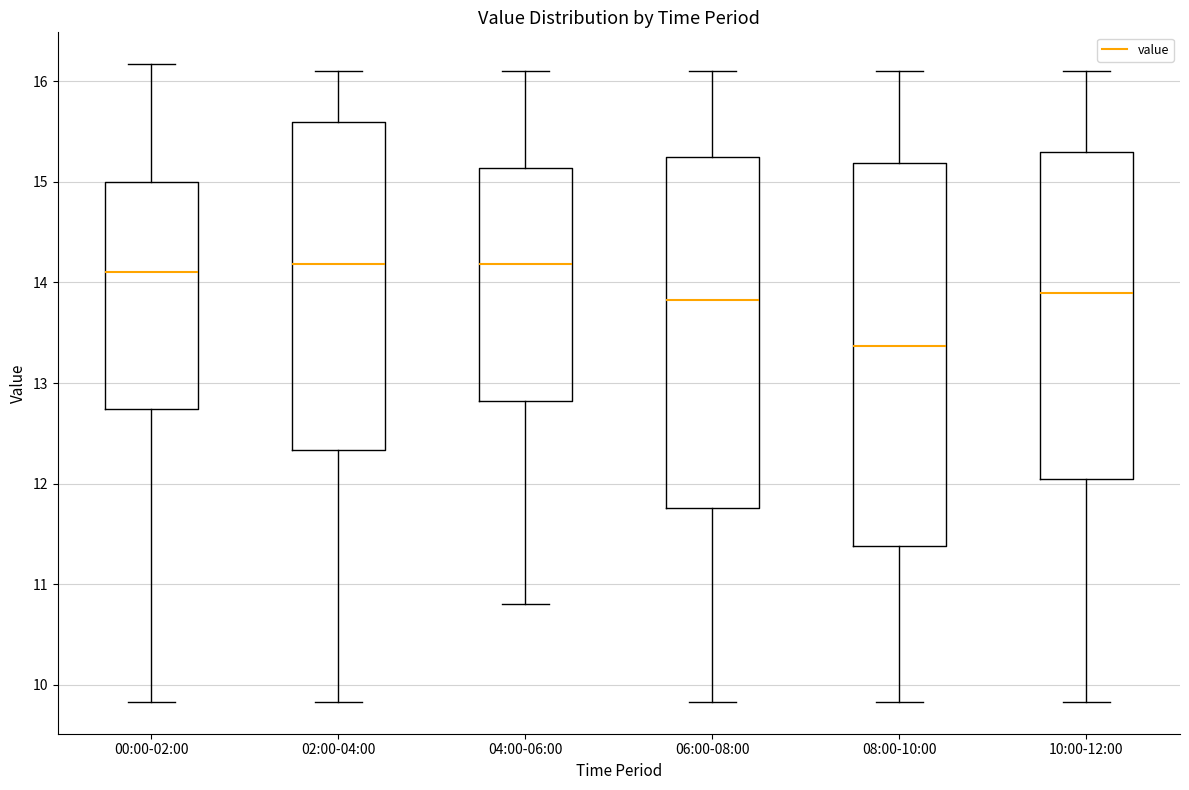

Which box is the tallest, from its lower edge to its upper edge?

08:00-10:00